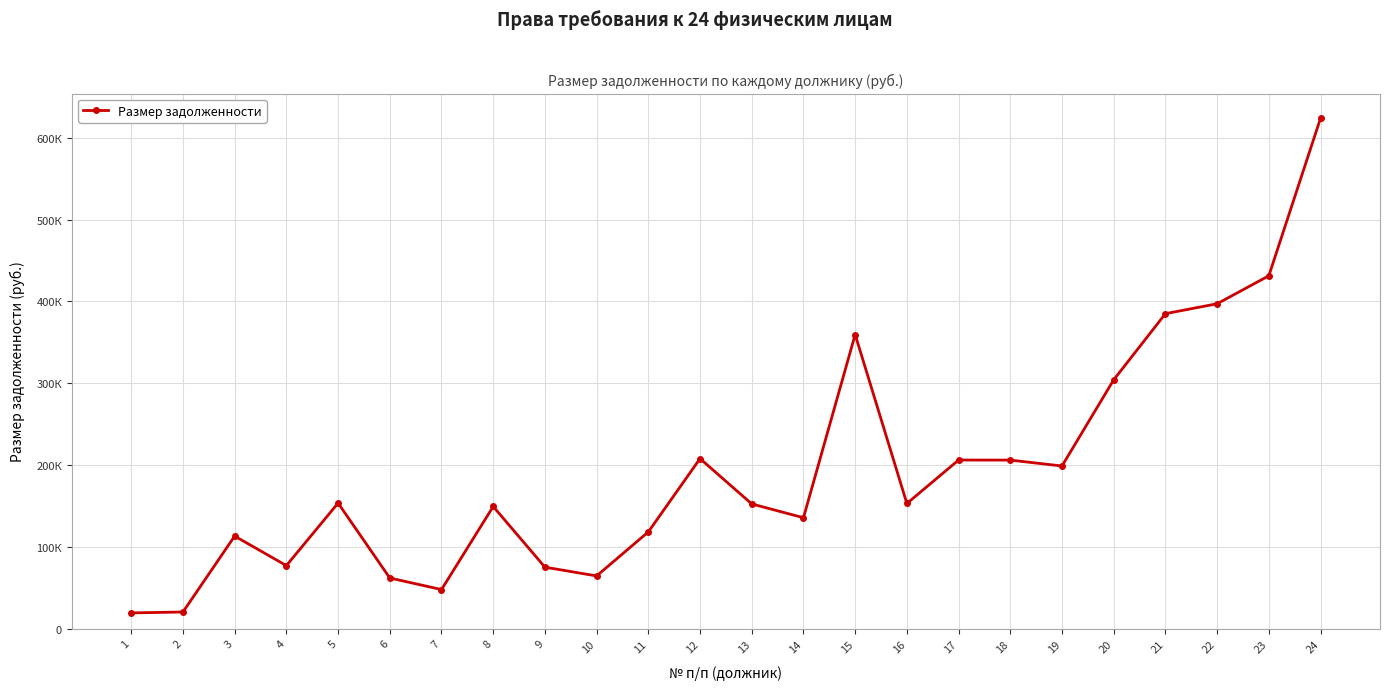

How many interior local valleys (lower than both neighbors) does the data have?

6